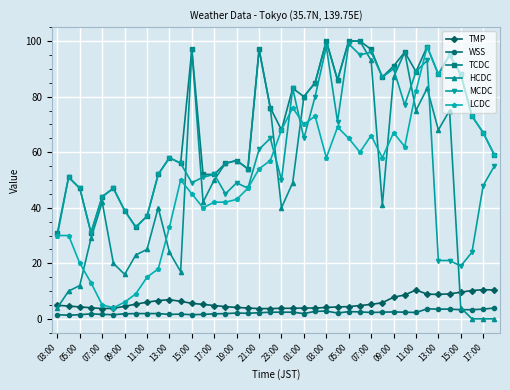

True or false: WSS and HCDC intersect in this chart.

True